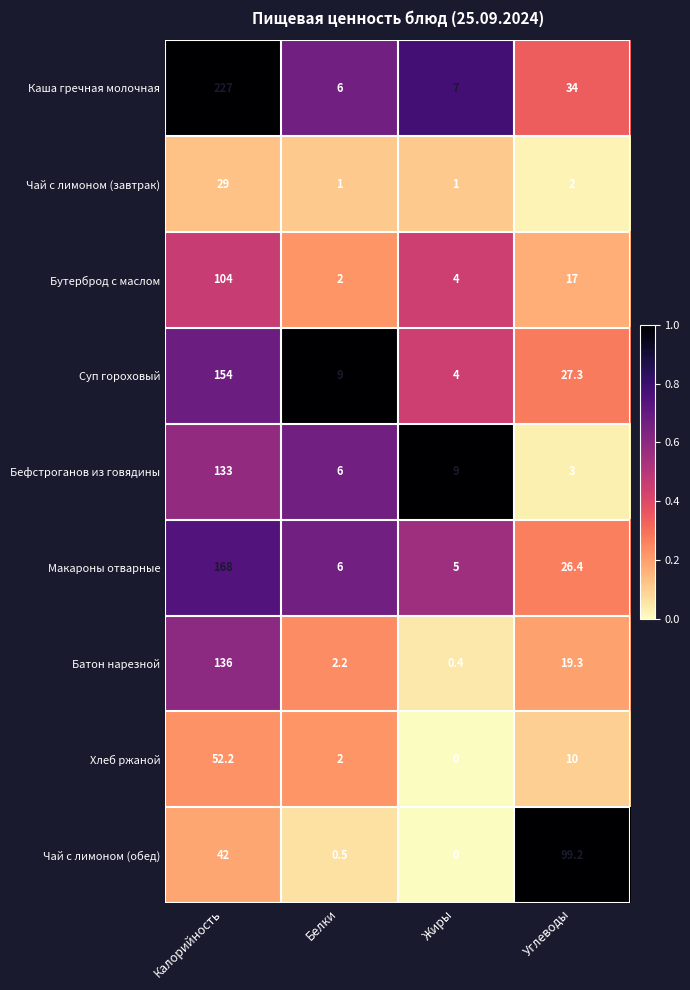

What is the maximum value shown in the chart?

227.0